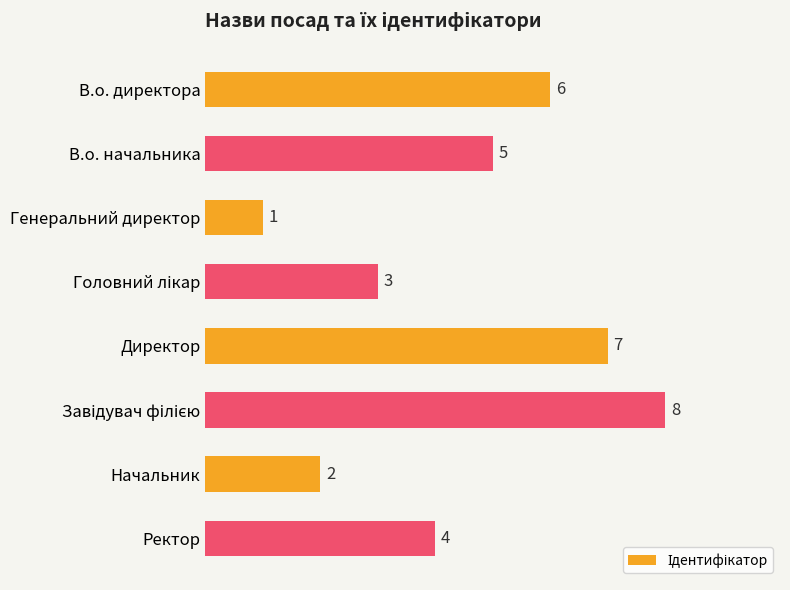

Reading top to bottom, extract all data points from this chart.

6	5	1	3	7	8	2	4